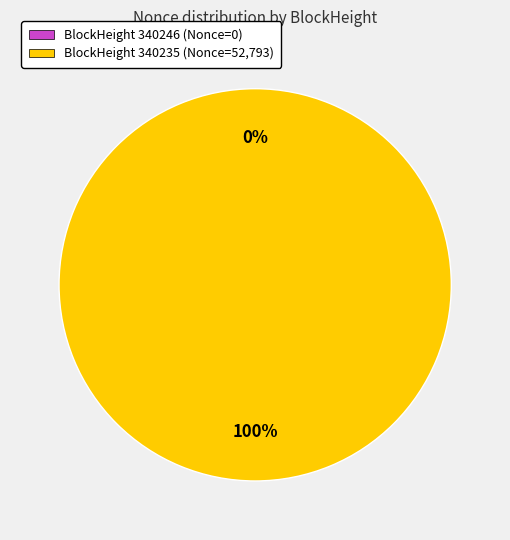

Is 340235 the majority of the pie?

Yes